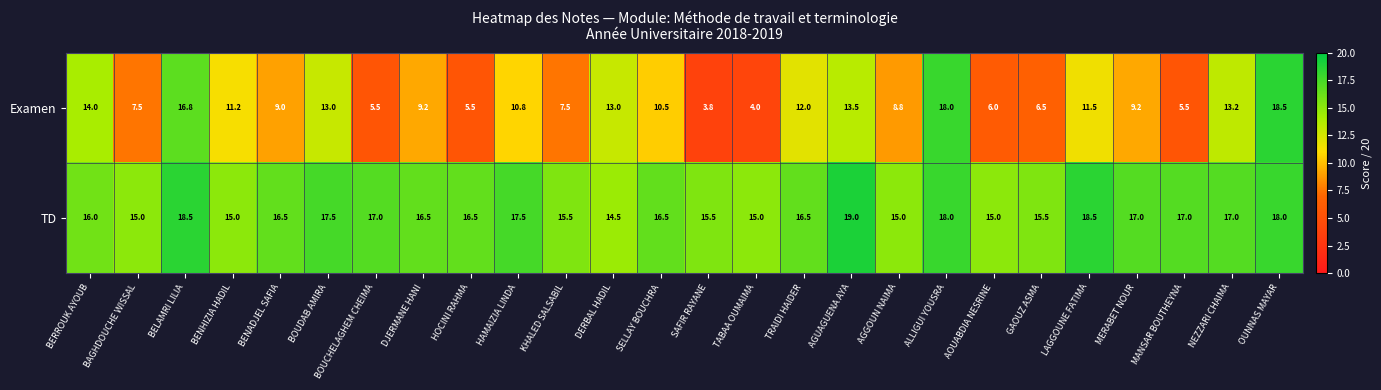

Rank the series by their average value, from lowest to highest.

Examen, TD